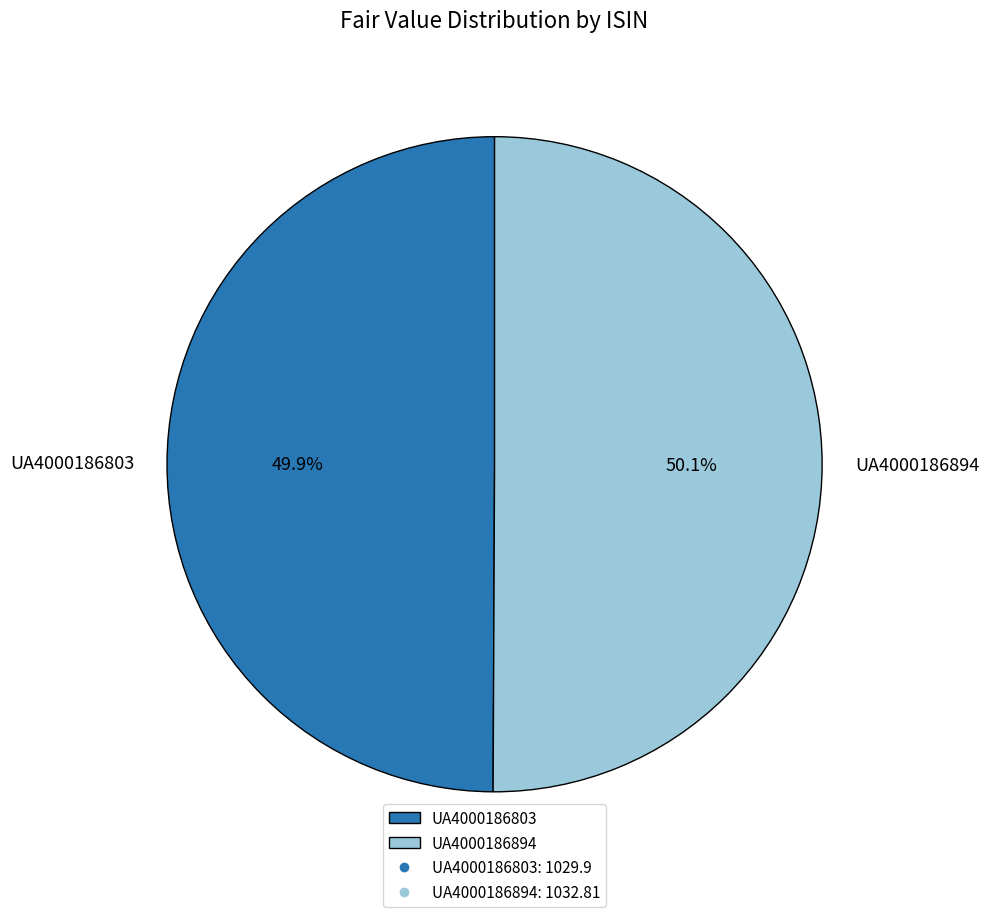

Does any single category account for the majority?

Yes